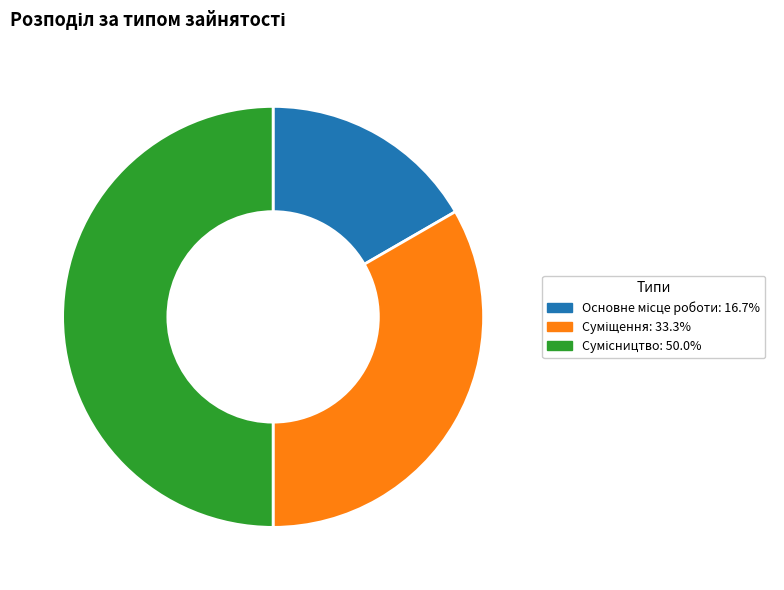

Between Основне місце роботи and Суміщення, which is larger?

Суміщення